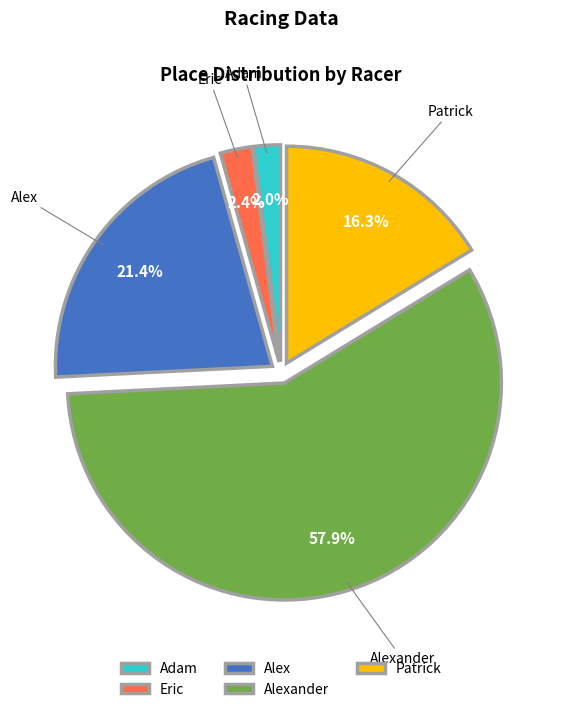

Is it true that Adam is 2% of the pie?

True